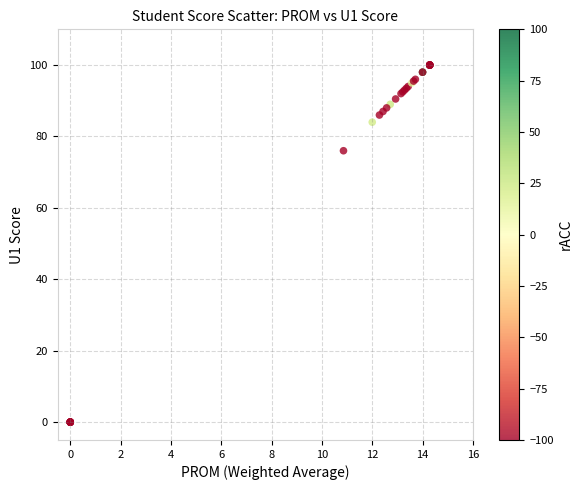

What Y value in the scatter plot is closest to 50?

76.0